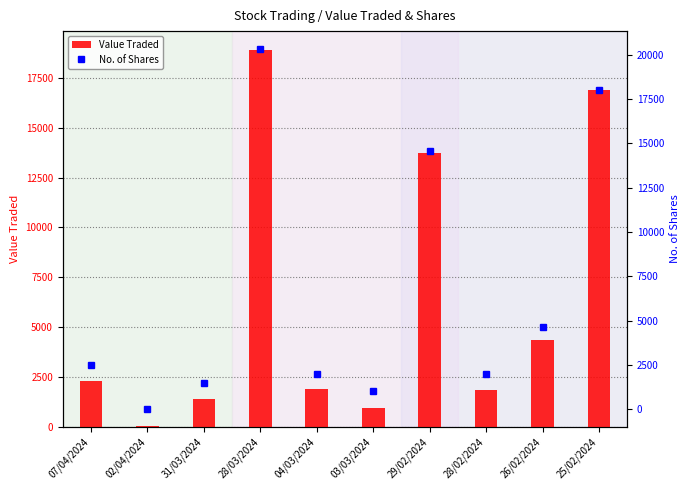

What is the sum of all No. of Shares values?

66524